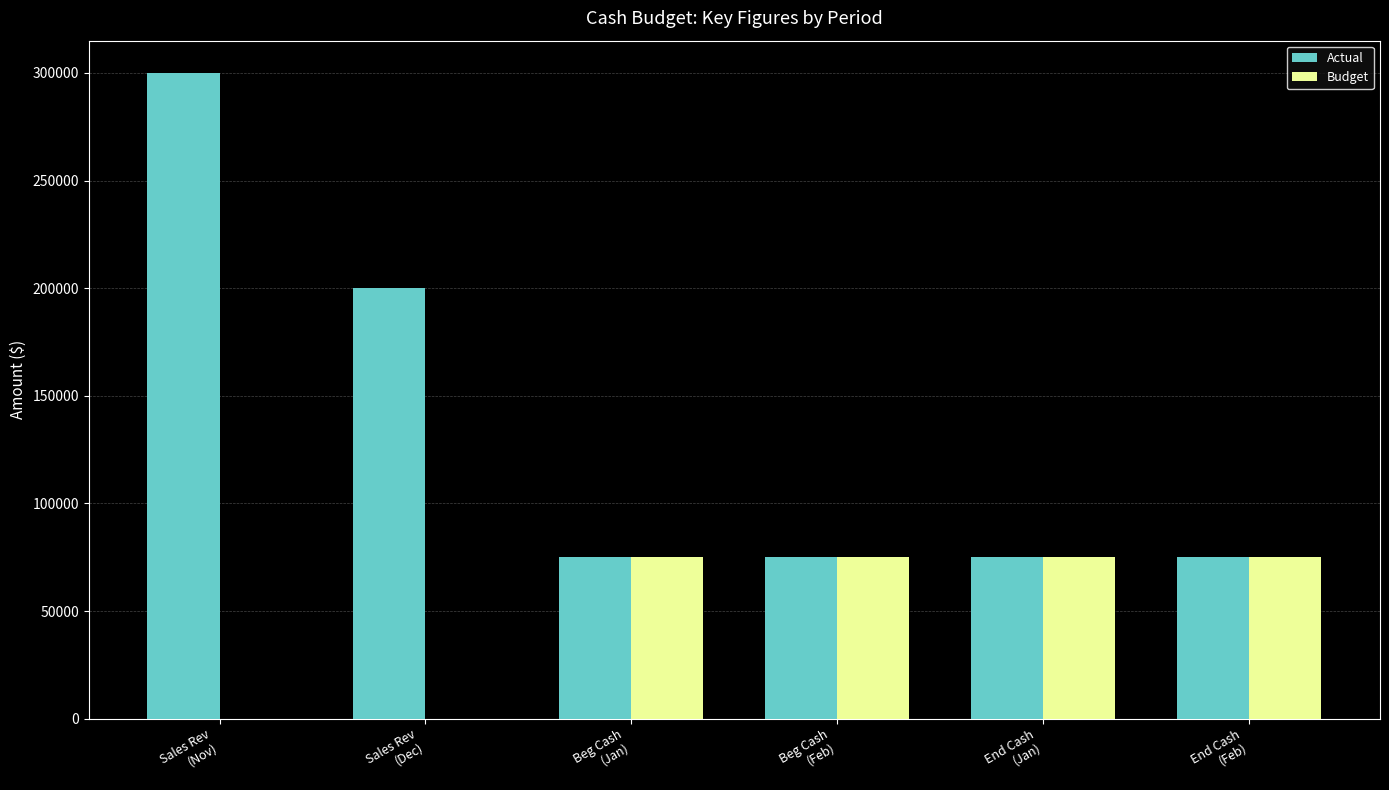

Does the chart contain stacked bars?

No